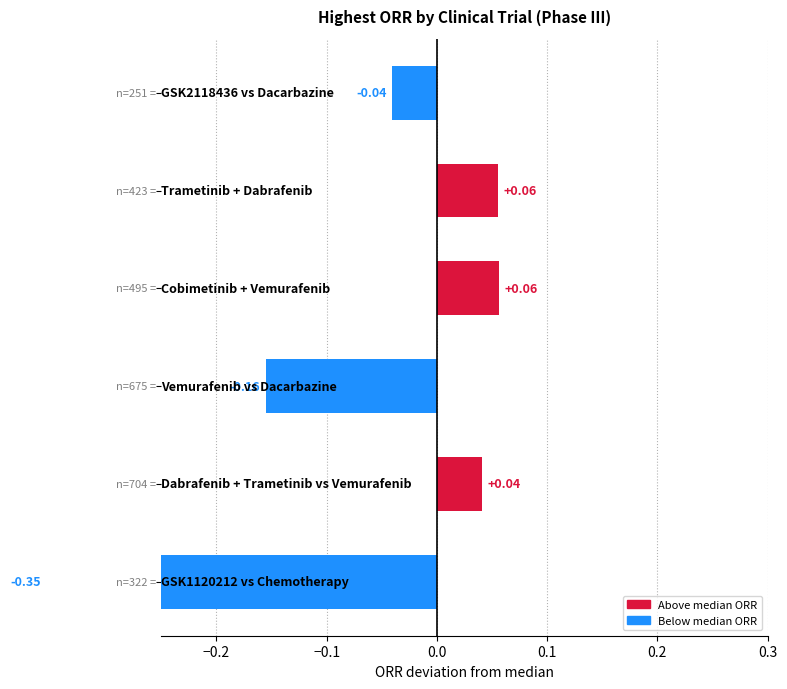

How many distinct data groups are displayed?

1